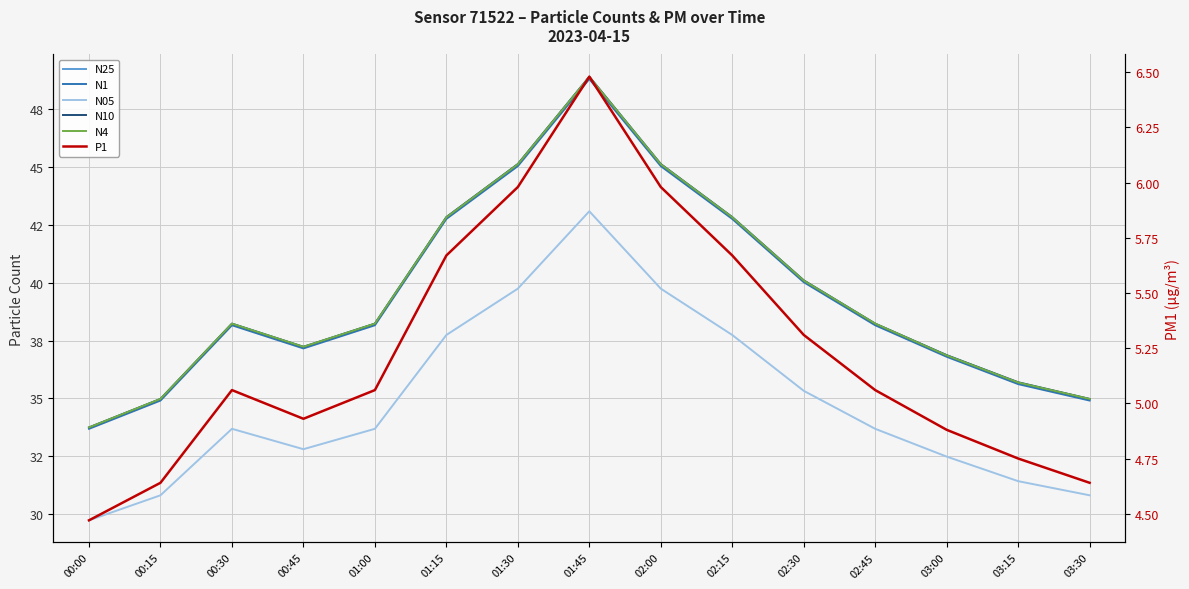

What is the maximum value for N25?

48.9